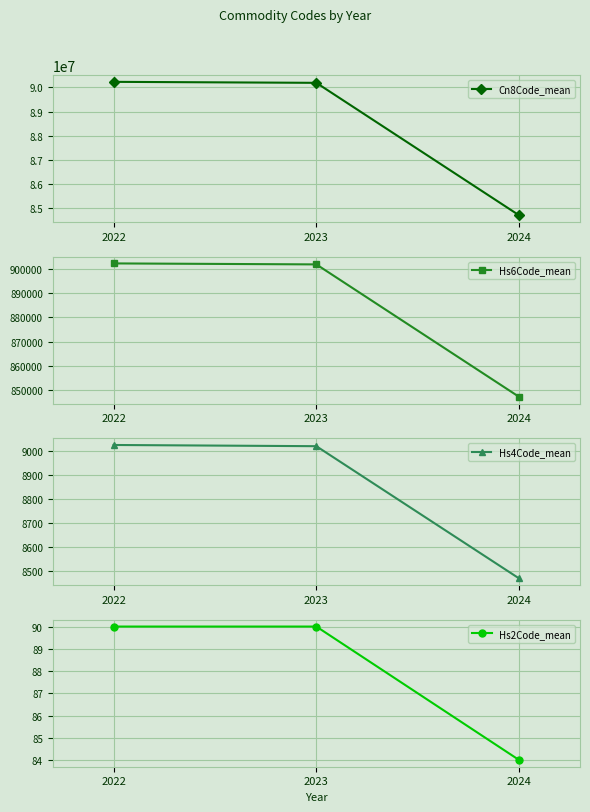

At 2022, list the series in order from smallest to largest.

Hs2Code_mean, Hs4Code_mean, Hs6Code_mean, Cn8Code_mean